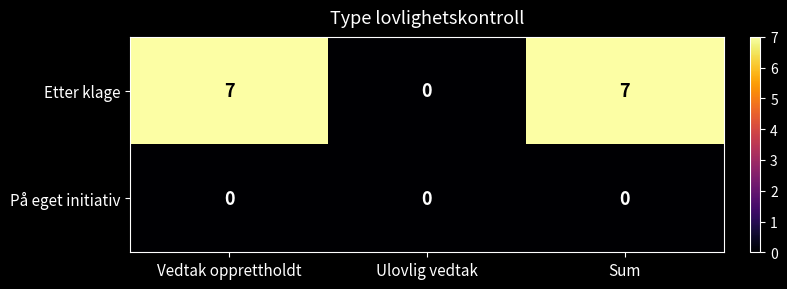

Reading right to left, what are all the values shown in this chart?

Etter klage: 7	0	7
På eget initiativ: 0	0	0